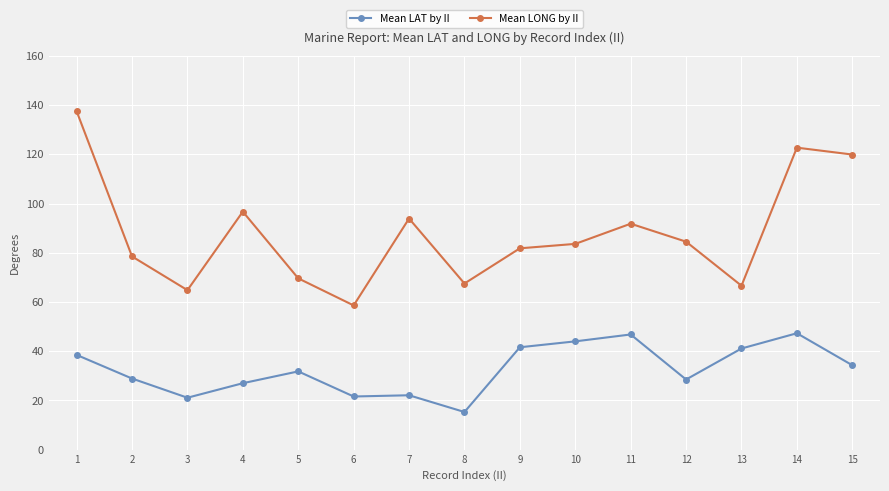

What is the highest value of the Mean LONG by II series?

137.5